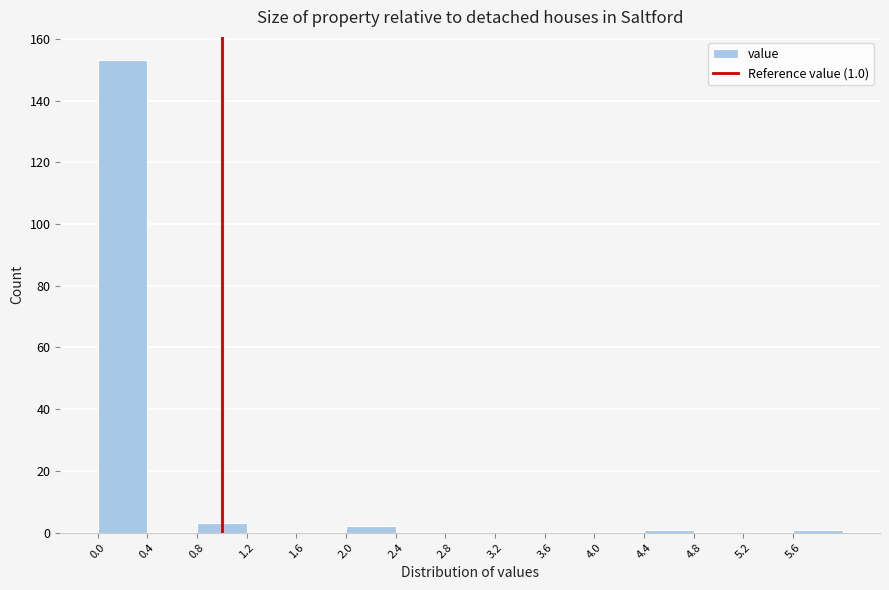

Which range on the x-axis has the tallest bar?

0.0 to 0.4